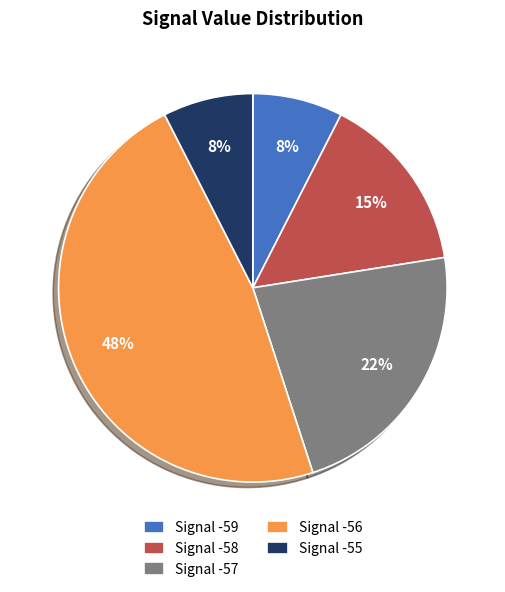

Between Signal -58 and Signal -55, which is larger?

Signal -58